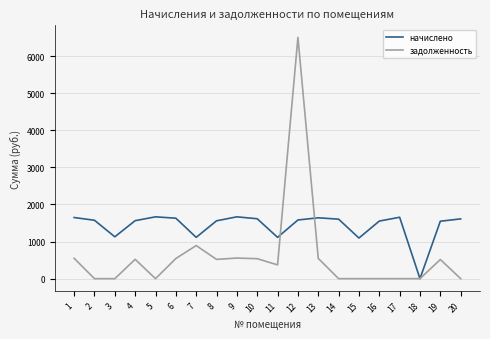

List the series in order of their peak value, lowest first.

начислено, задолженность